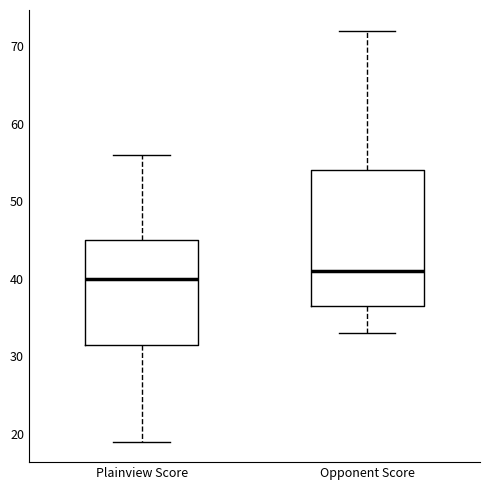

Reading left to right, read every box against the y-axis: the position of its median line, the range the box covers, and the ends of its whiskers. The values are not printed on the chart, so give them approximately, as read against the axis.

Plainview Score: median 40, box 32 to 45, whiskers 19 to 56
Opponent Score: median 41, box 37 to 54, whiskers 33 to 72